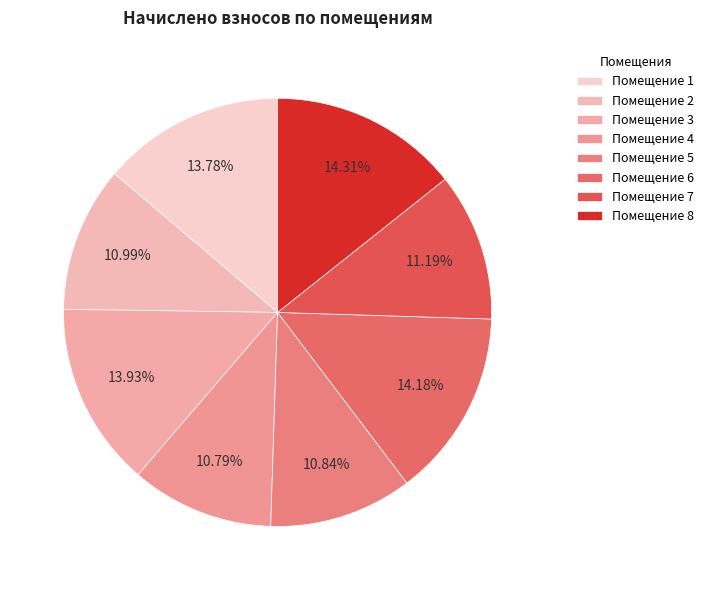

How many segments does this pie chart have?

8